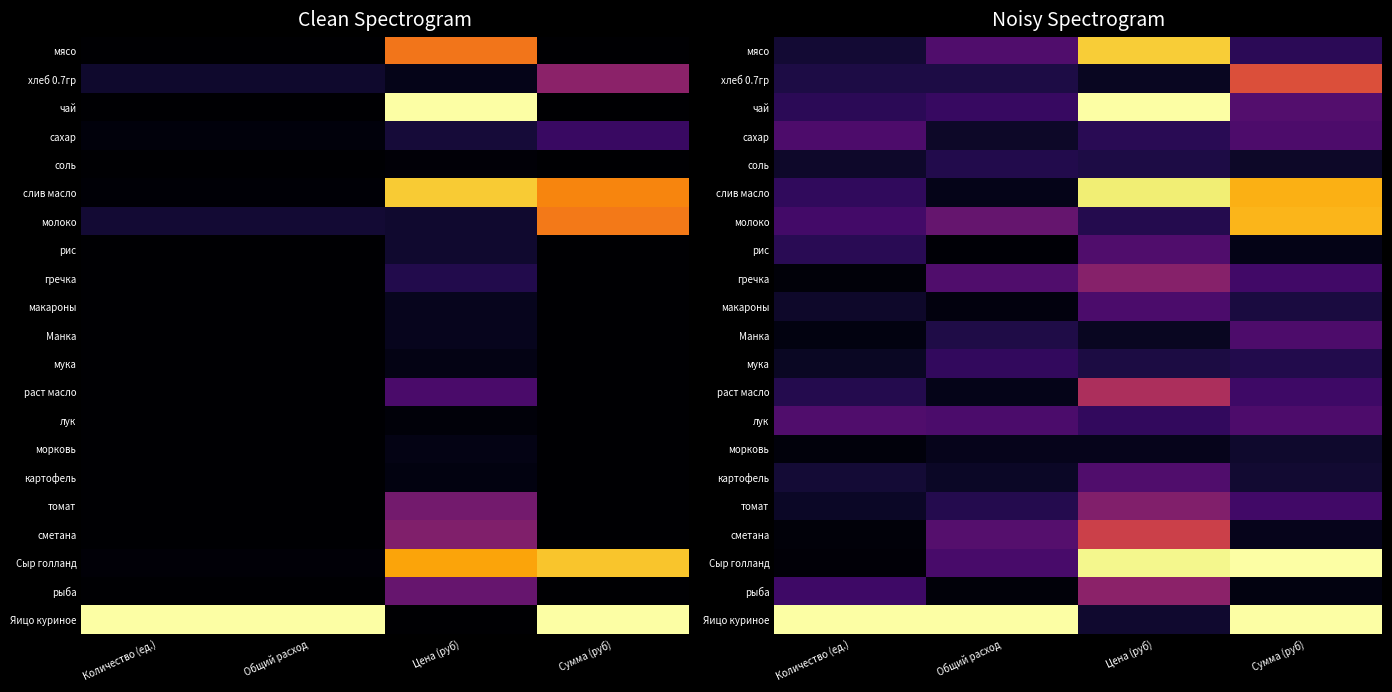

At how many categories does at least one series exceed 0?

4